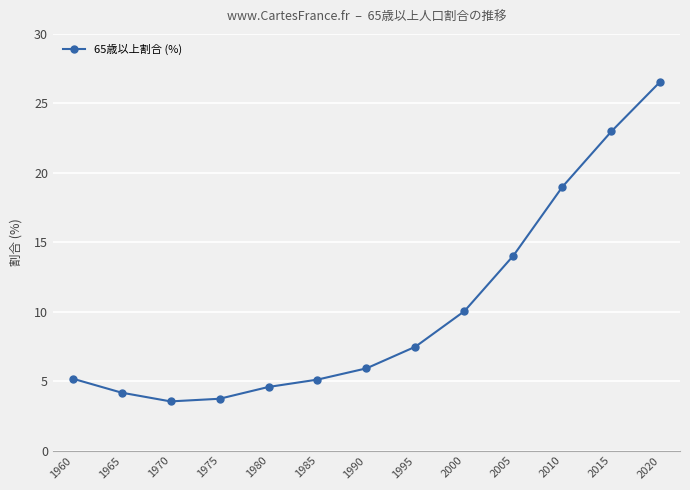

What is the sum of the values at 2000 and 2020?

36.6